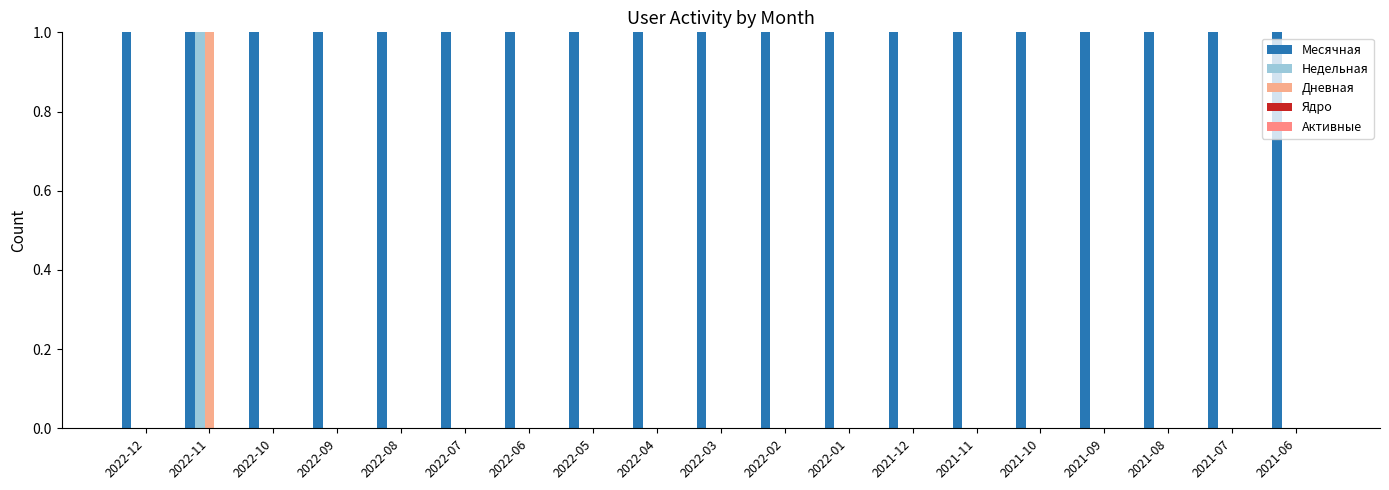

Reading right to left, extract all data points from this chart.

Месячная: 2021-06=1	2021-07=1	2021-08=1	2021-09=1	2021-10=1	2021-11=1	2021-12=1	2022-01=1	2022-02=1	2022-03=1	2022-04=1	2022-05=1	2022-06=1	2022-07=1	2022-08=1	2022-09=1	2022-10=1	2022-11=1	2022-12=1
Недельная: 2021-06=0	2021-07=0	2021-08=0	2021-09=0	2021-10=0	2021-11=0	2021-12=0	2022-01=0	2022-02=0	2022-03=0	2022-04=0	2022-05=0	2022-06=0	2022-07=0	2022-08=0	2022-09=0	2022-10=0	2022-11=1	2022-12=0
Дневная: 2021-06=0	2021-07=0	2021-08=0	2021-09=0	2021-10=0	2021-11=0	2021-12=0	2022-01=0	2022-02=0	2022-03=0	2022-04=0	2022-05=0	2022-06=0	2022-07=0	2022-08=0	2022-09=0	2022-10=0	2022-11=1	2022-12=0
Ядро: 2021-06=0	2021-07=0	2021-08=0	2021-09=0	2021-10=0	2021-11=0	2021-12=0	2022-01=0	2022-02=0	2022-03=0	2022-04=0	2022-05=0	2022-06=0	2022-07=0	2022-08=0	2022-09=0	2022-10=0	2022-11=0	2022-12=0
Активные: 2021-06=0	2021-07=0	2021-08=0	2021-09=0	2021-10=0	2021-11=0	2021-12=0	2022-01=0	2022-02=0	2022-03=0	2022-04=0	2022-05=0	2022-06=0	2022-07=0	2022-08=0	2022-09=0	2022-10=0	2022-11=0	2022-12=0